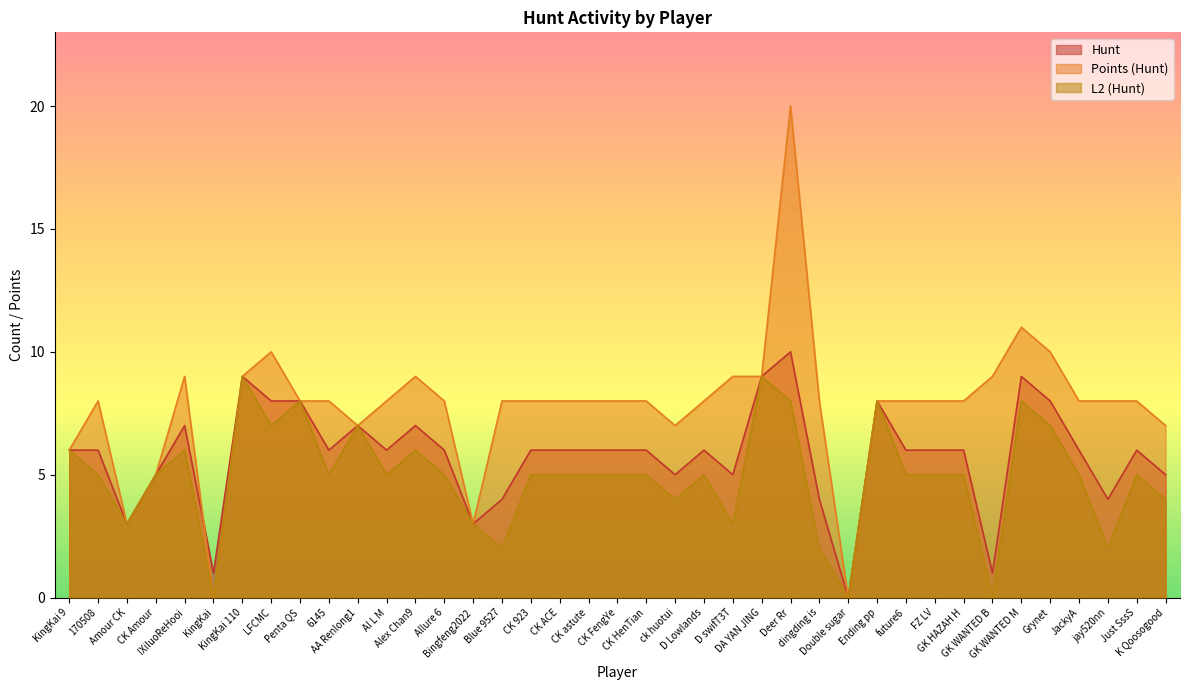

At which label is L2 (Hunt) closest to 4?

ck huotui